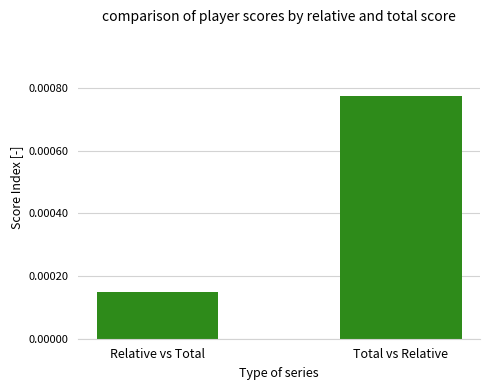

List the labels in order of value, largest first.

Total vs Relative, Relative vs Total